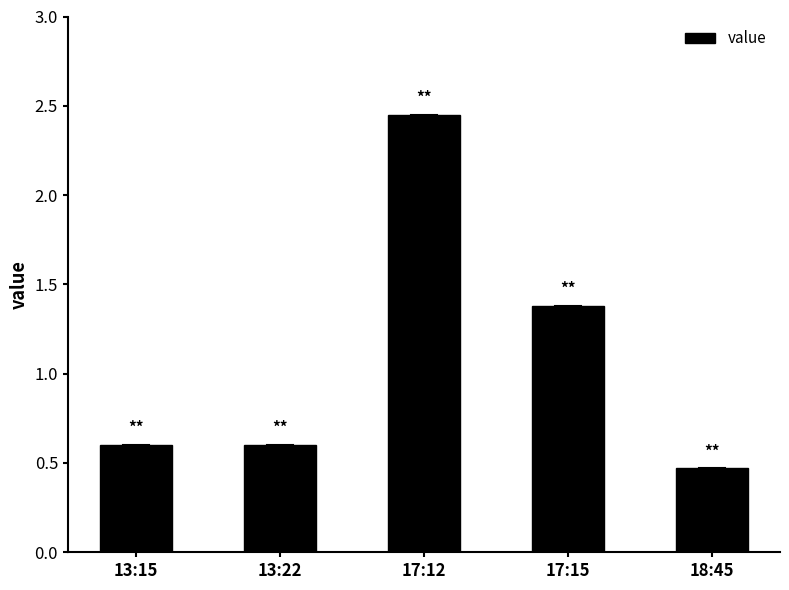

Which category has the lowest value across all series?

18:45